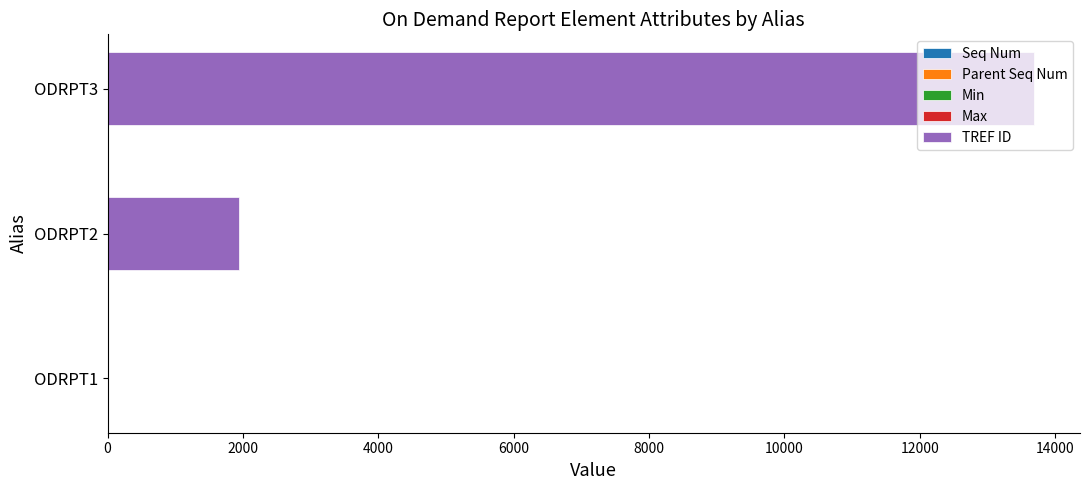

At which category is the sum across all series the highest?

ODRPT3